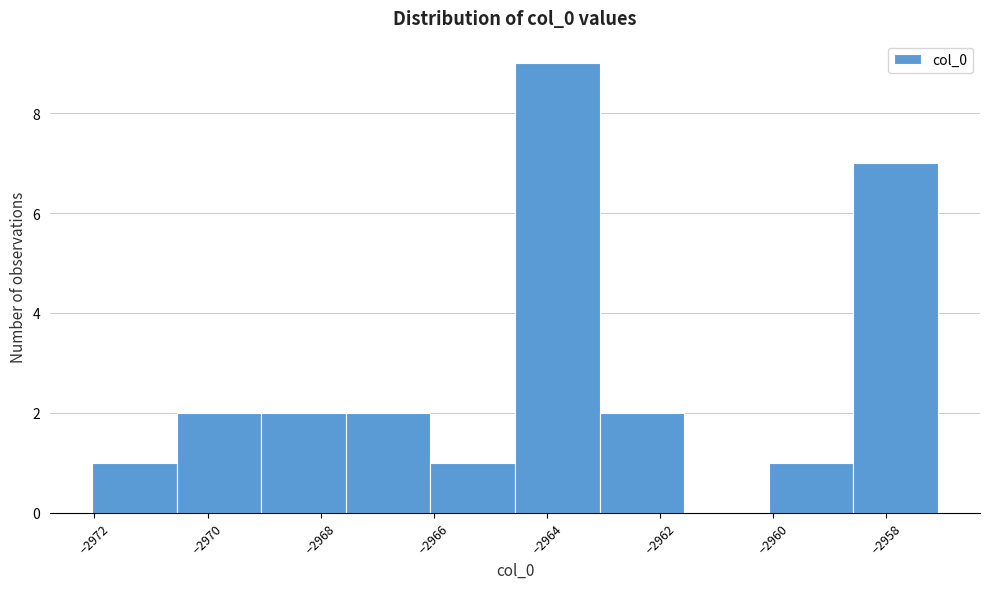

Reading left to right, transcribe this chart: for each bar, give the range it covers on the x-axis and its height. Neither the bar edges nor the heights are printed on the chart, so give them approximately, as read against the axes.

-2972.0 to -2970.6: 1
-2970.6 to -2969.0: 2
-2969.0 to -2967.6: 2
-2967.6 to -2966.0: 2
-2966.0 to -2964.6: 1
-2964.6 to -2963.0: 9
-2963.0 to -2961.6: 2
-2961.6 to -2960.0: 0
-2960.0 to -2958.6: 1
-2958.6 to -2957.0: 7